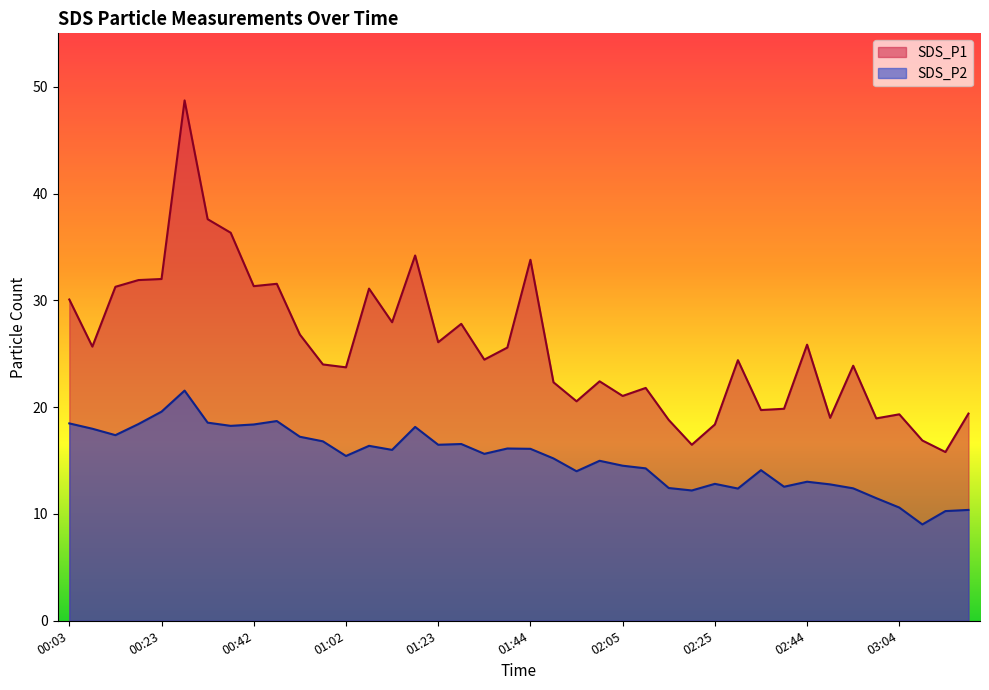

List the series in order of their peak value, highest first.

SDS_P1, SDS_P2